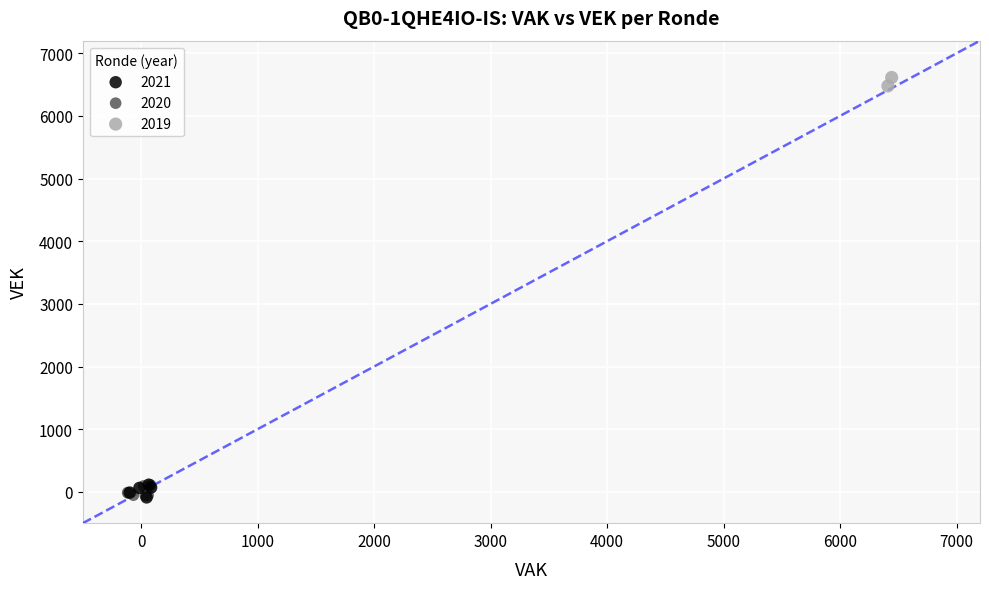

Which series contains the highest Y value?

2019